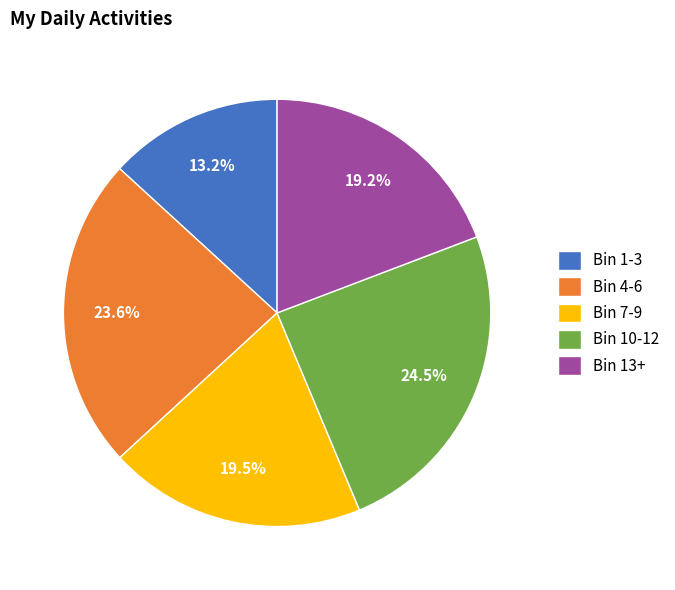

Between Bin 10-12 and Bin 1-3, which is larger?

Bin 10-12